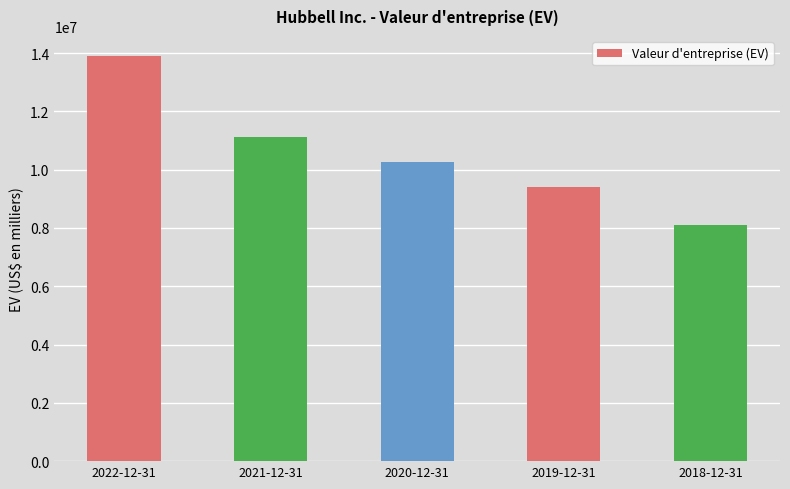

Rank the categories by value from highest to lowest.

2022-12-31, 2021-12-31, 2020-12-31, 2019-12-31, 2018-12-31